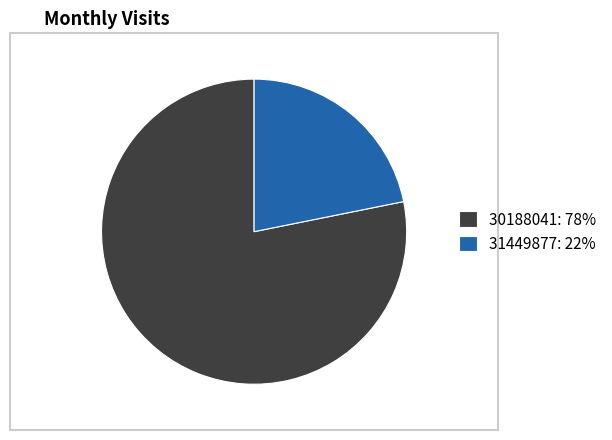

Which category has the biggest portion of the pie?

30188041